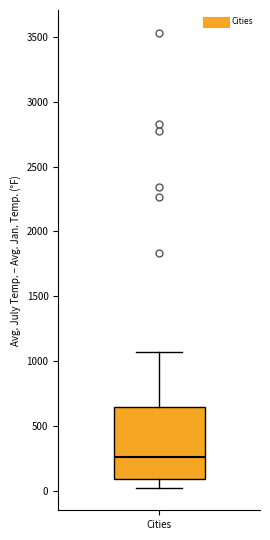

Read this box plot against the y-axis: the position of the median line, the range covered by the box, and the ends of both whiskers. The values are not printed on the chart, so give them approximately, as read against the axis.

median 250, box 100 to 650, whiskers 0 to 1050